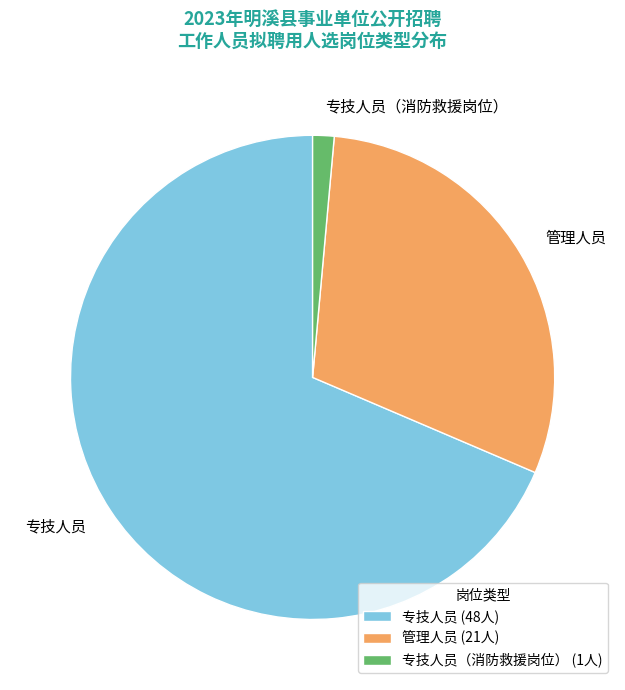

Combined, do 专技人员（消防救援岗位） and 管理人员 account for over 50%?

No